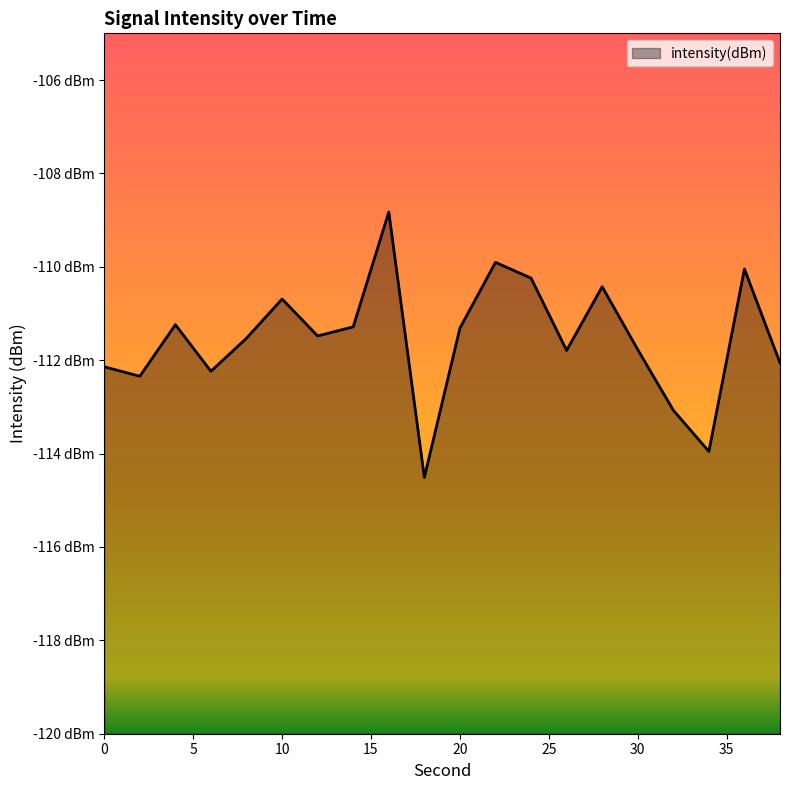

How many lines are shown in the chart?

1